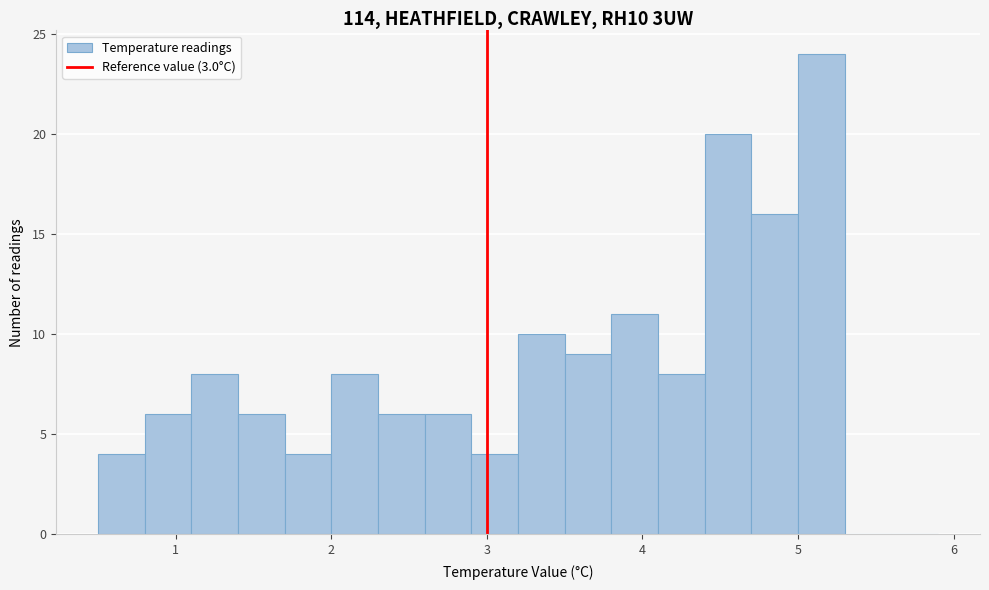

Around what value on the x-axis is the tallest bar? Give the approximate position of its centre, as read against the axis.

5.2